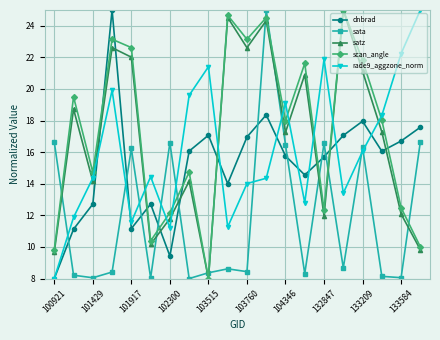

True or false: sata and rade9_aggzone_norm intersect in this chart.

True